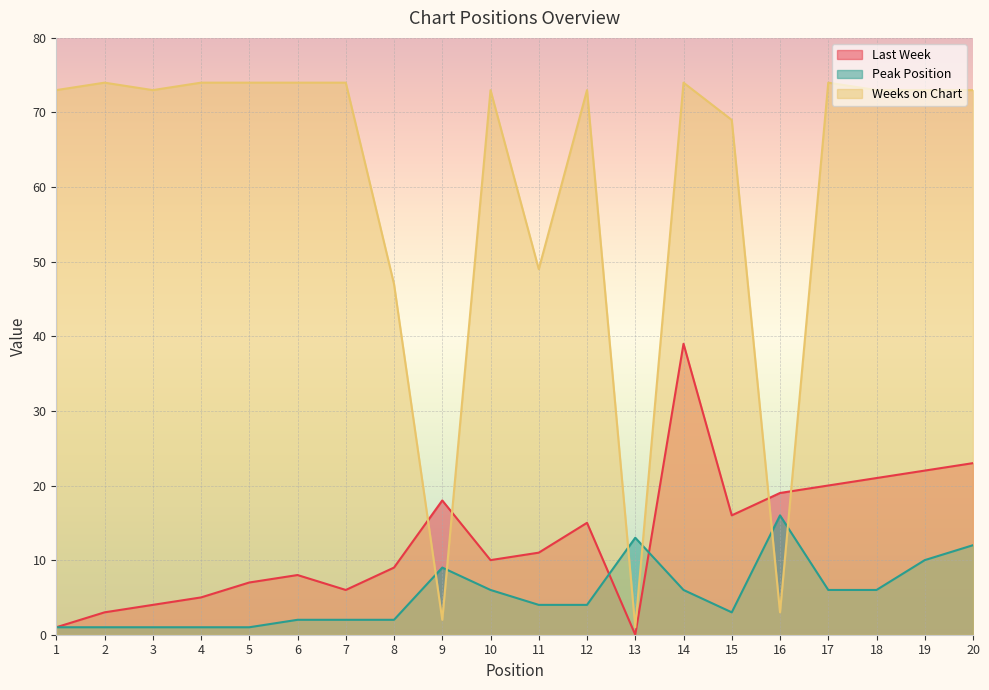

True or false: Last Week and Weeks on Chart intersect in this chart.

True